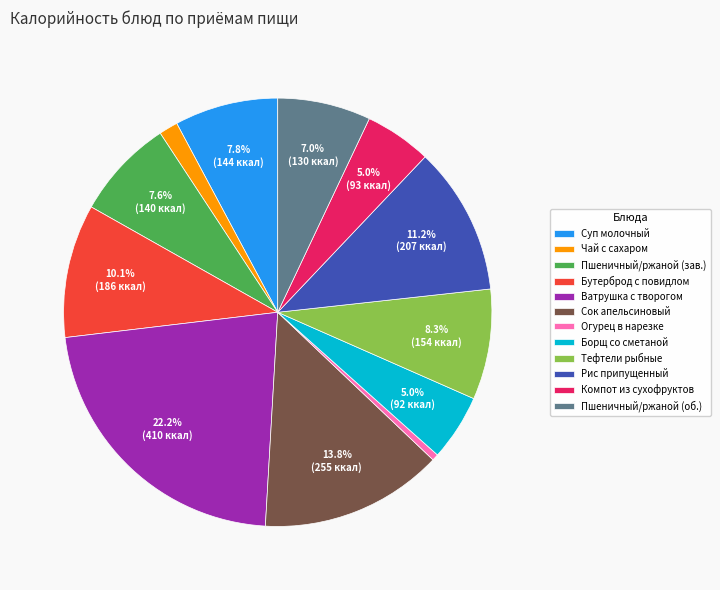

How many slices are in this pie chart?

12